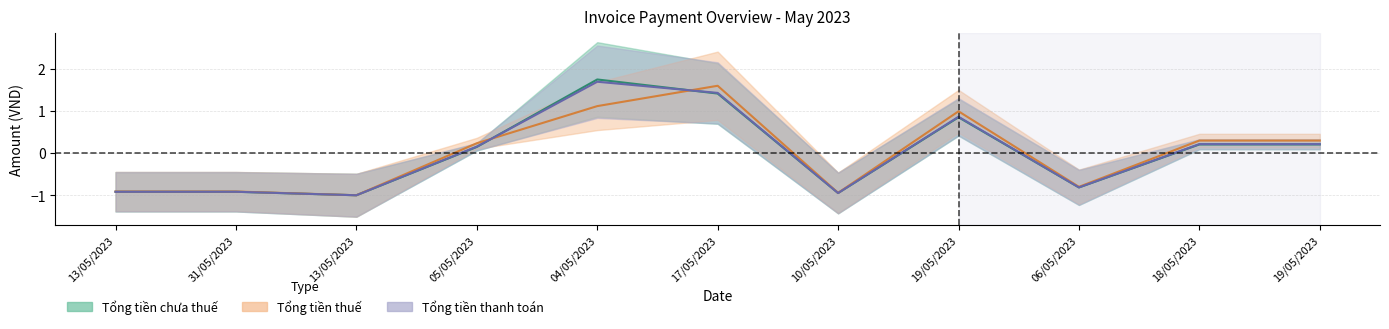

Is it true that Tổng tiền thanh toán equals 0.9 at 19/05/2023?

True